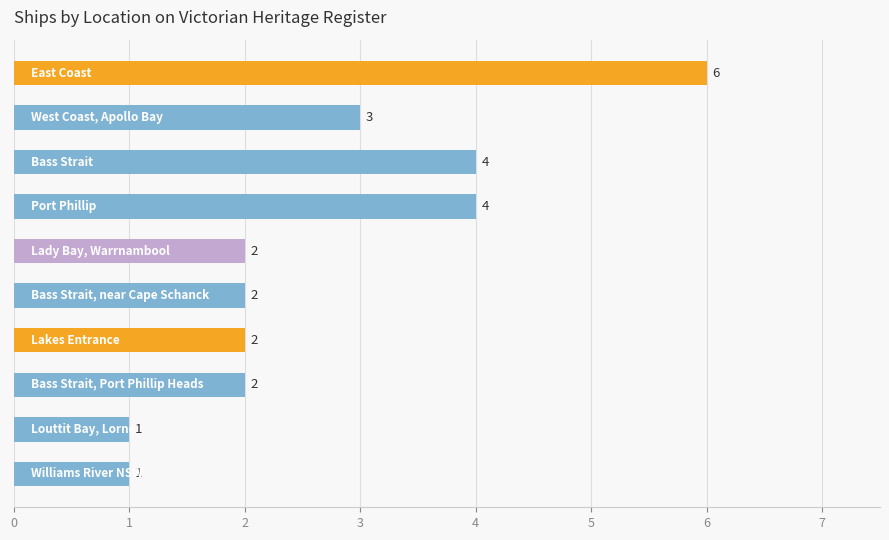

Does the chart contain any negative values?

No